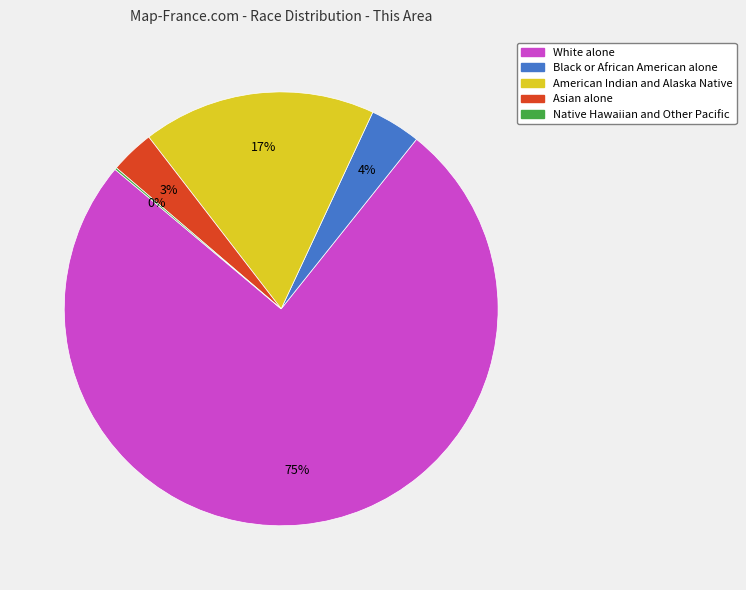

True or false: Black or African American alone accounts for 4% of the total.

True